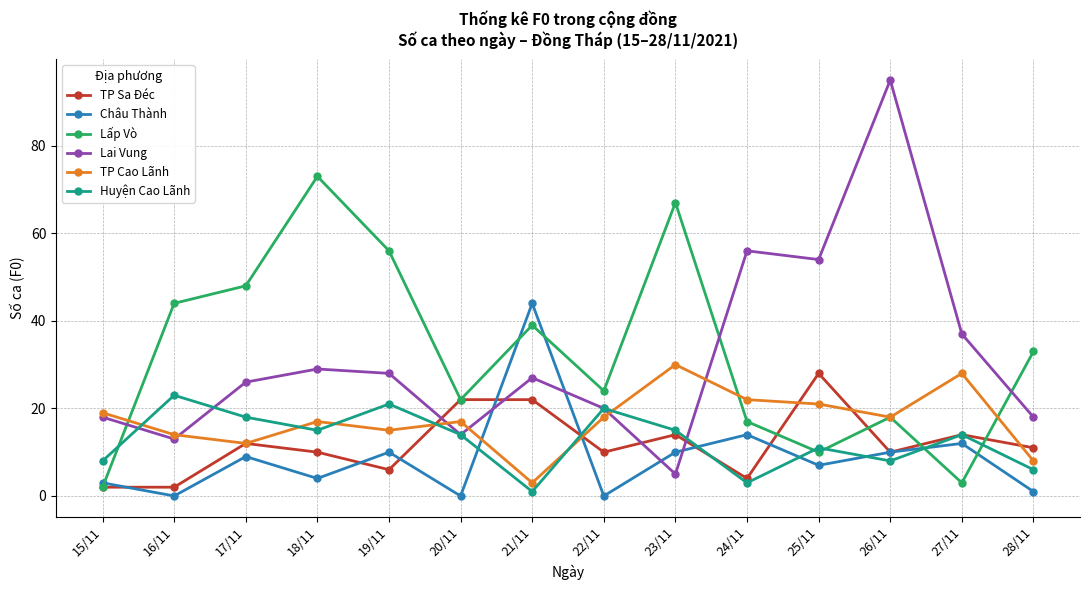

True or false: TP Sa Đéc has a value of 20 at 28/11.

False